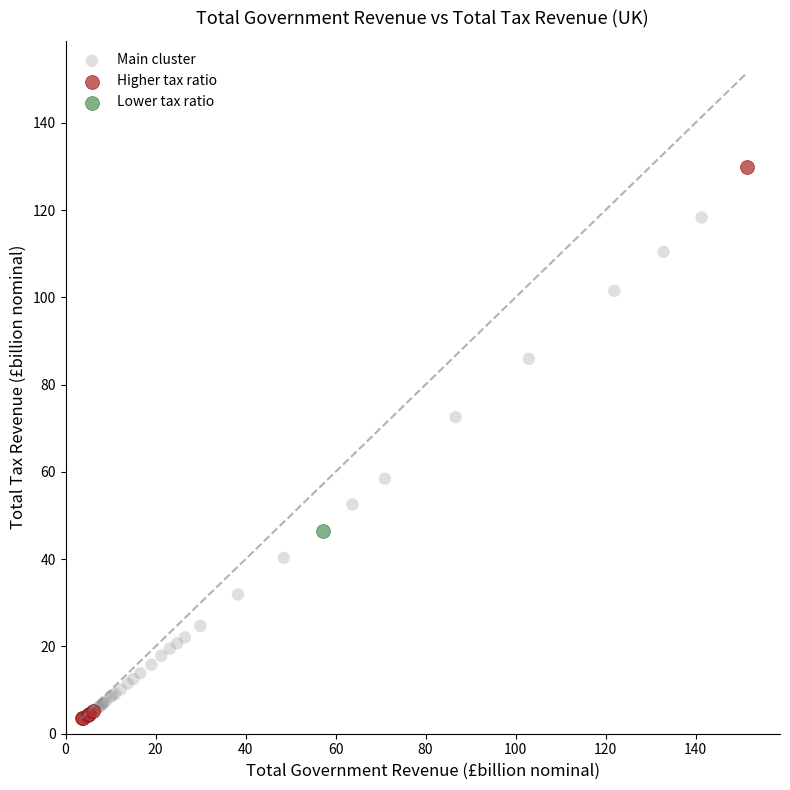

What are all the series names shown in the legend?

Main cluster, Higher tax ratio, Lower tax ratio